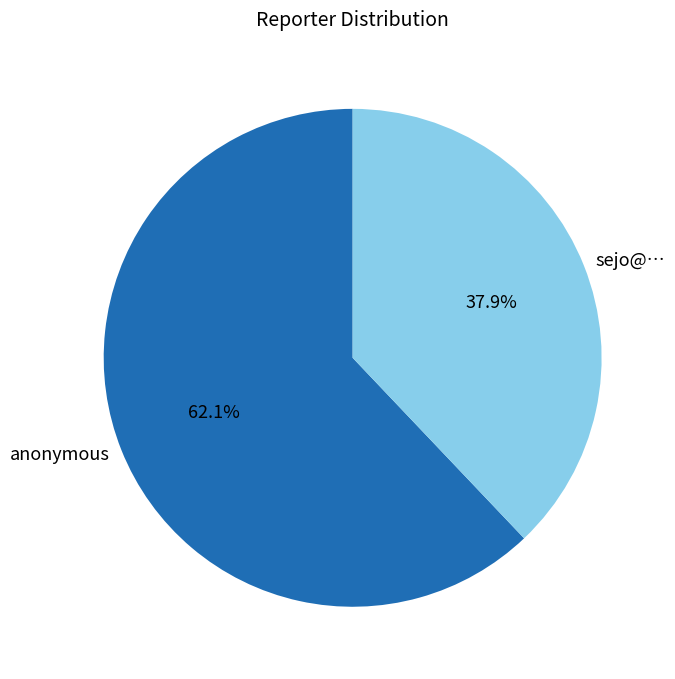

Approximately how many times larger is the value at anonymous compared to sejo@…?

1.6